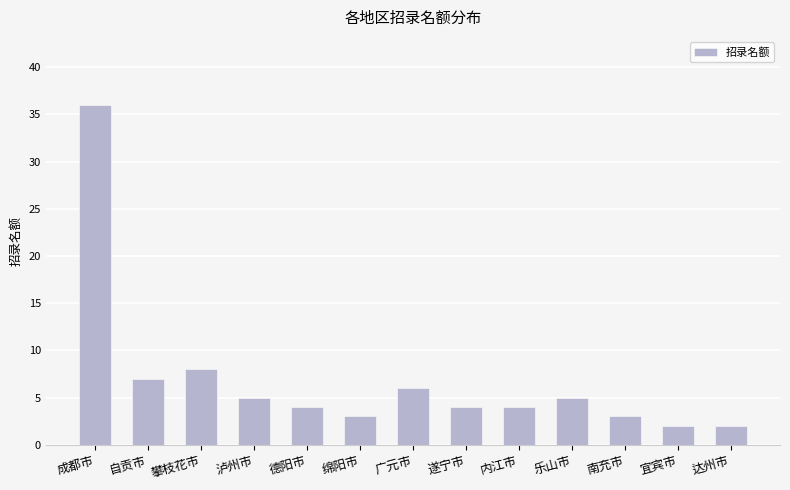

What is the approximate value at 成都市?

36